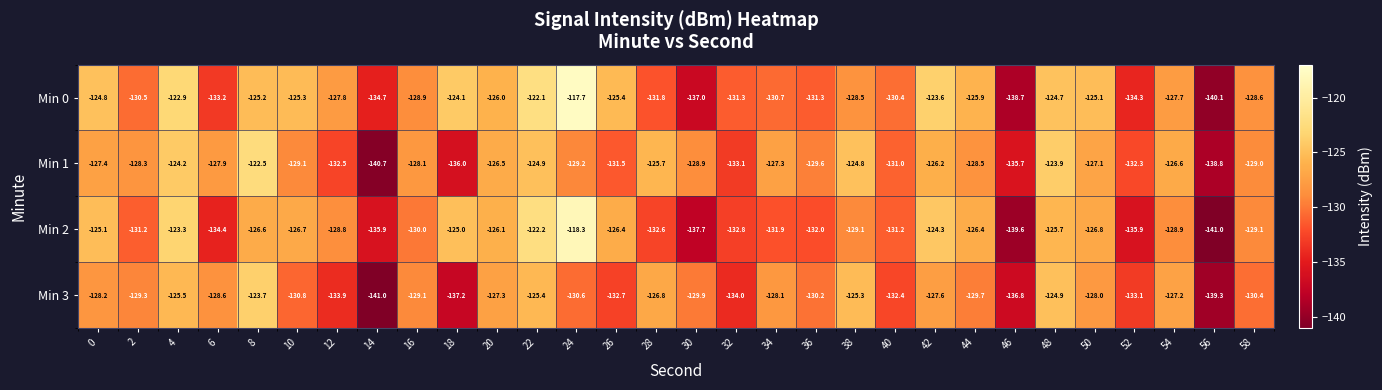

Which series has the largest total across all categories?

Min 0